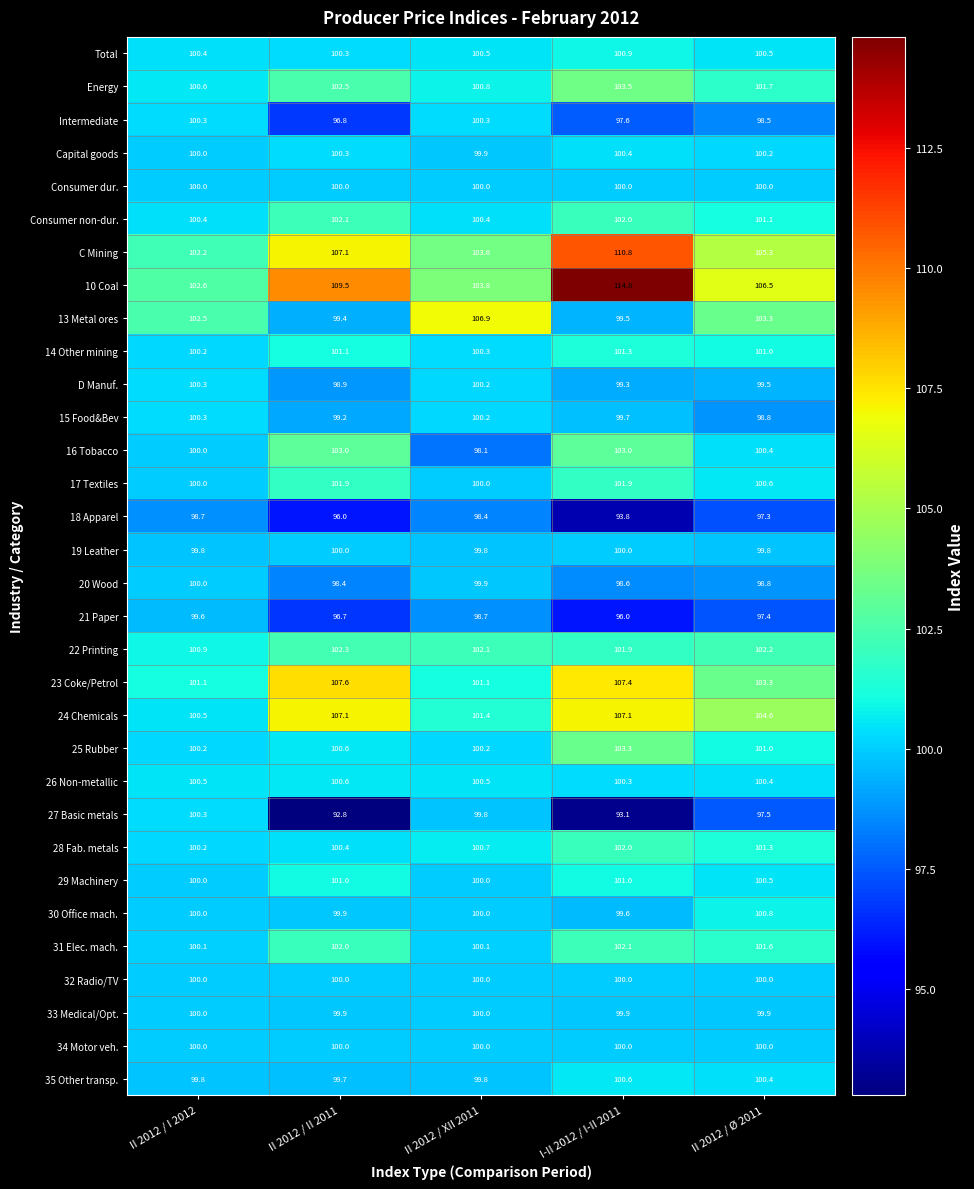

The Consumer non-dur. series shows 100.4 at II 2012 / I 2012. True or false?

True